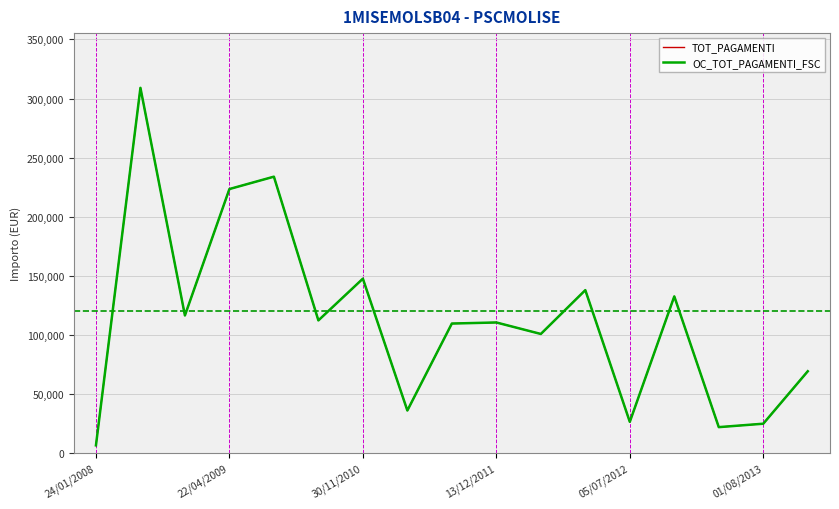

In TOT_PAGAMENTI, how many points are lower than both neighbors (excluding endpoints)?

6